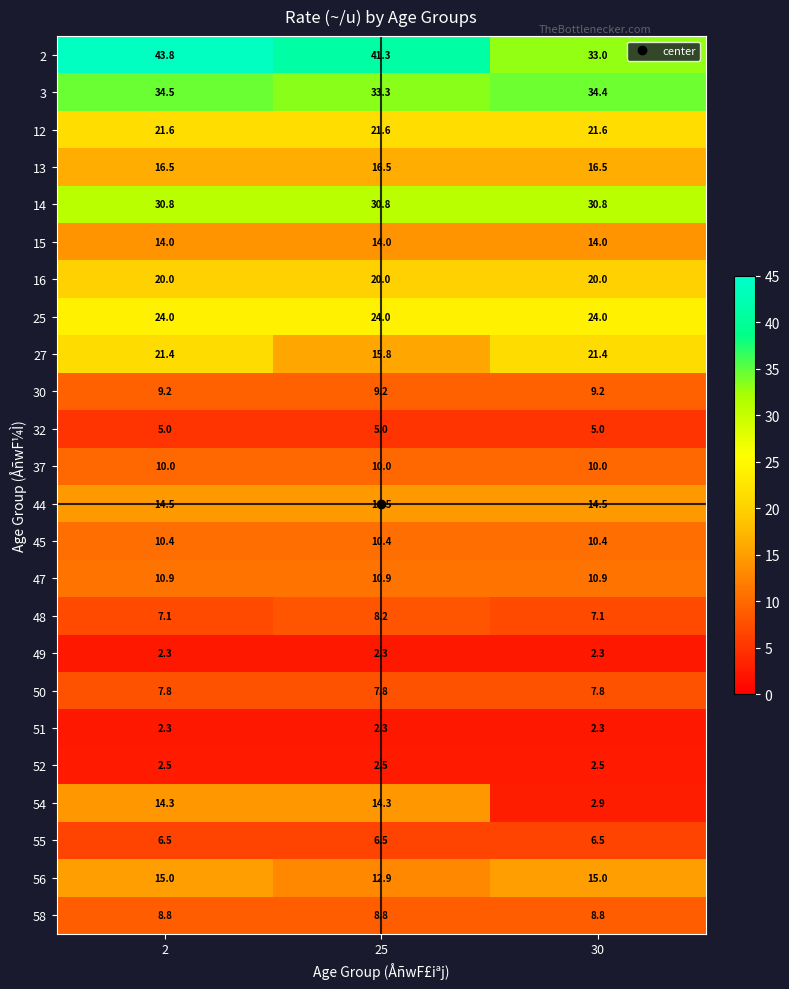

Between 2 and 25, which series saw the biggest shift?

27